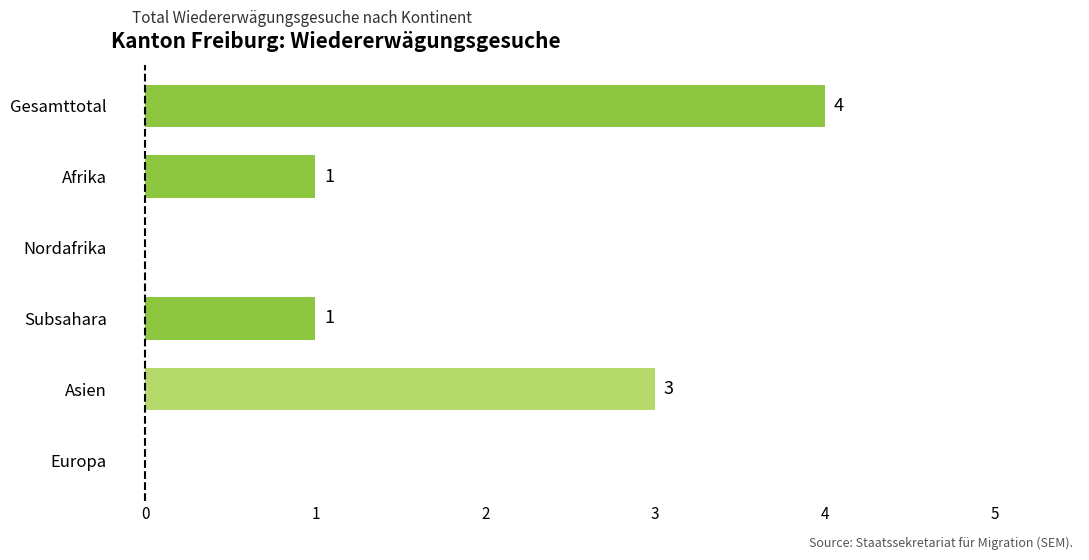

Read the value at Gesamttotal.

4